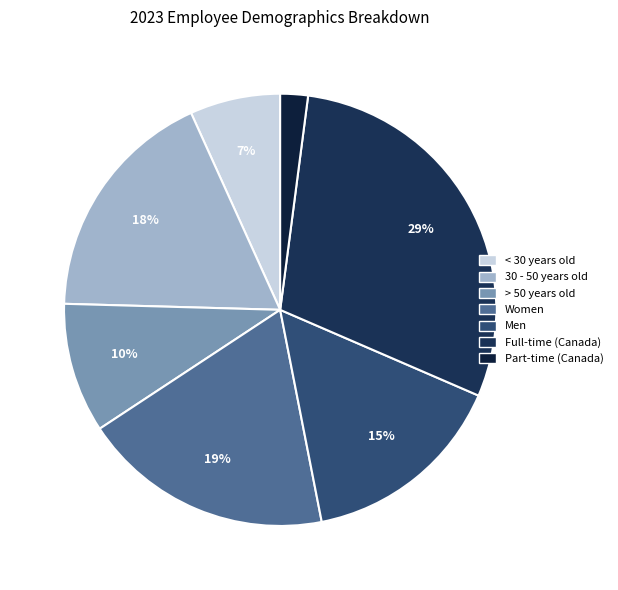

Which has a higher value, < 30 years old or Women?

Women